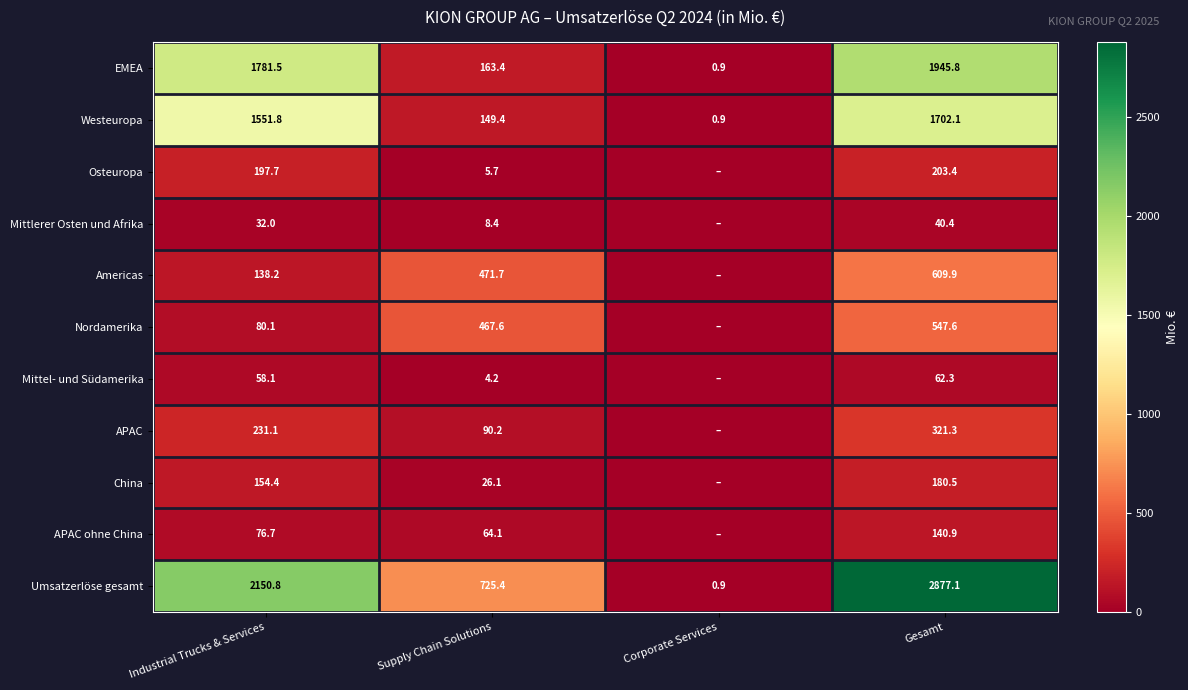

What is the maximum value for Westeuropa?

1702.1